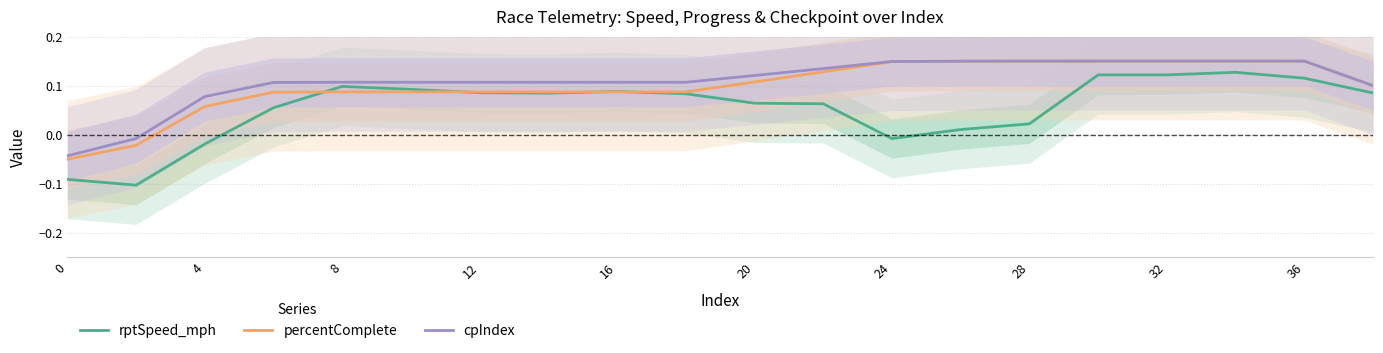

How many values in the rptSpeed_mph series are below 0?

4